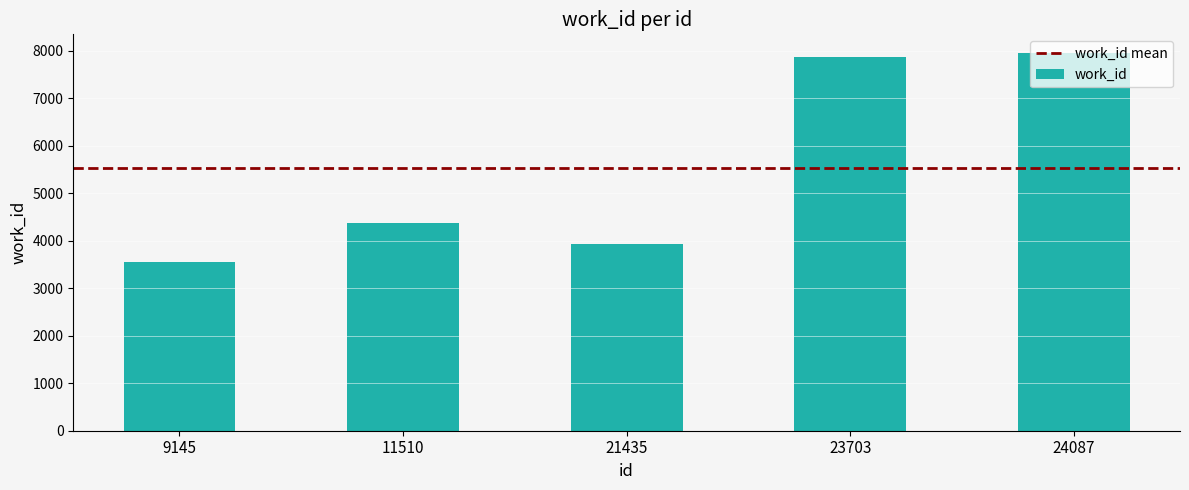

What is the value of the 4th bar from the left?

7855